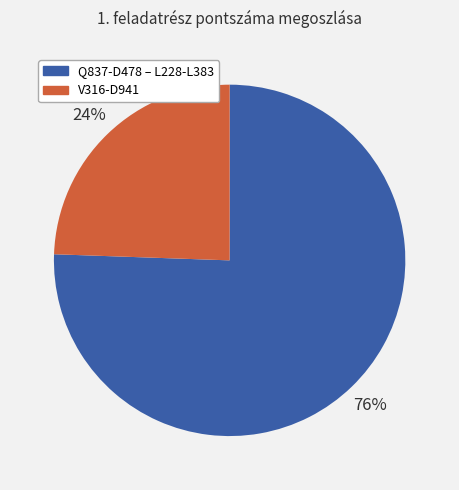

To the nearest percent, what is the average slice percentage?

50%